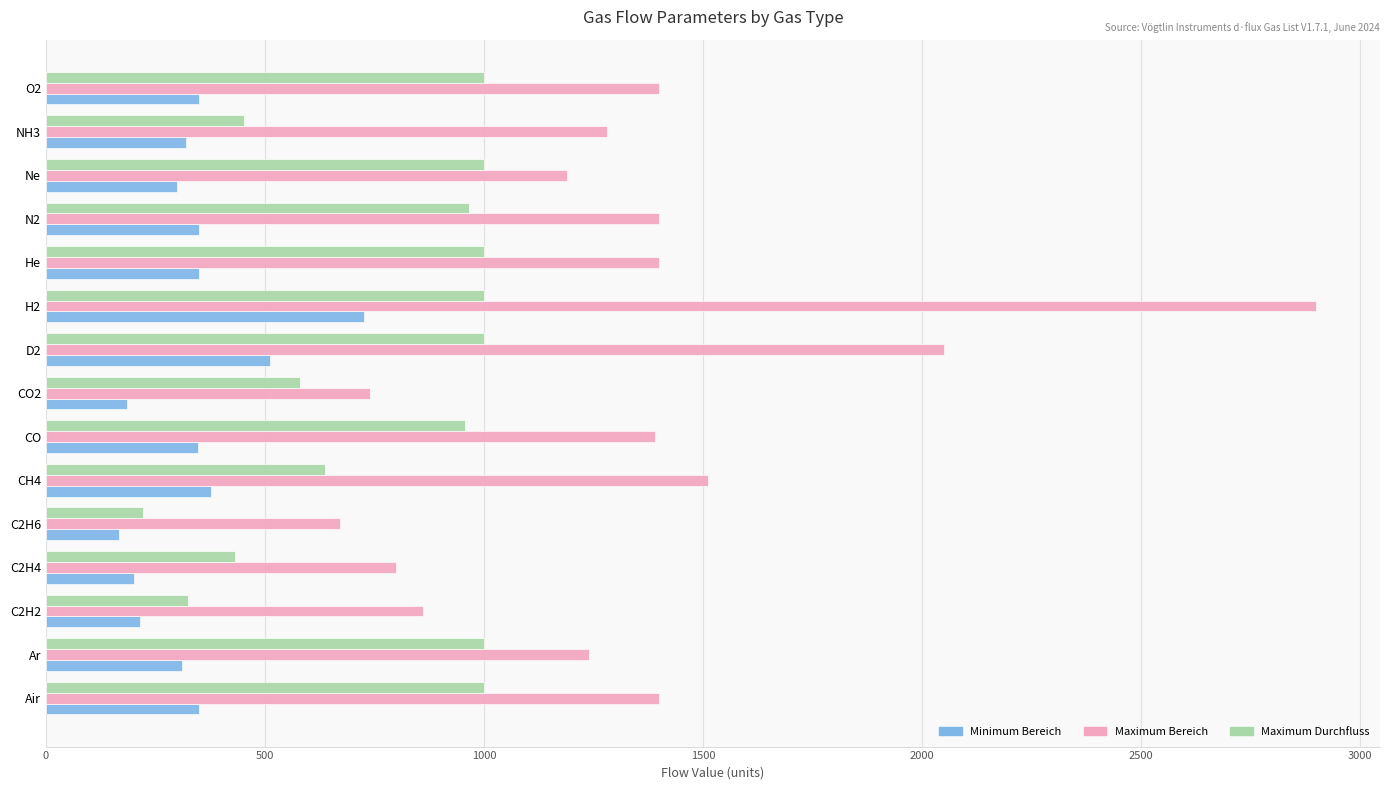

Rank the series by their maximum value, from lowest to highest.

Minimum Bereich, Maximum Durchfluss, Maximum Bereich